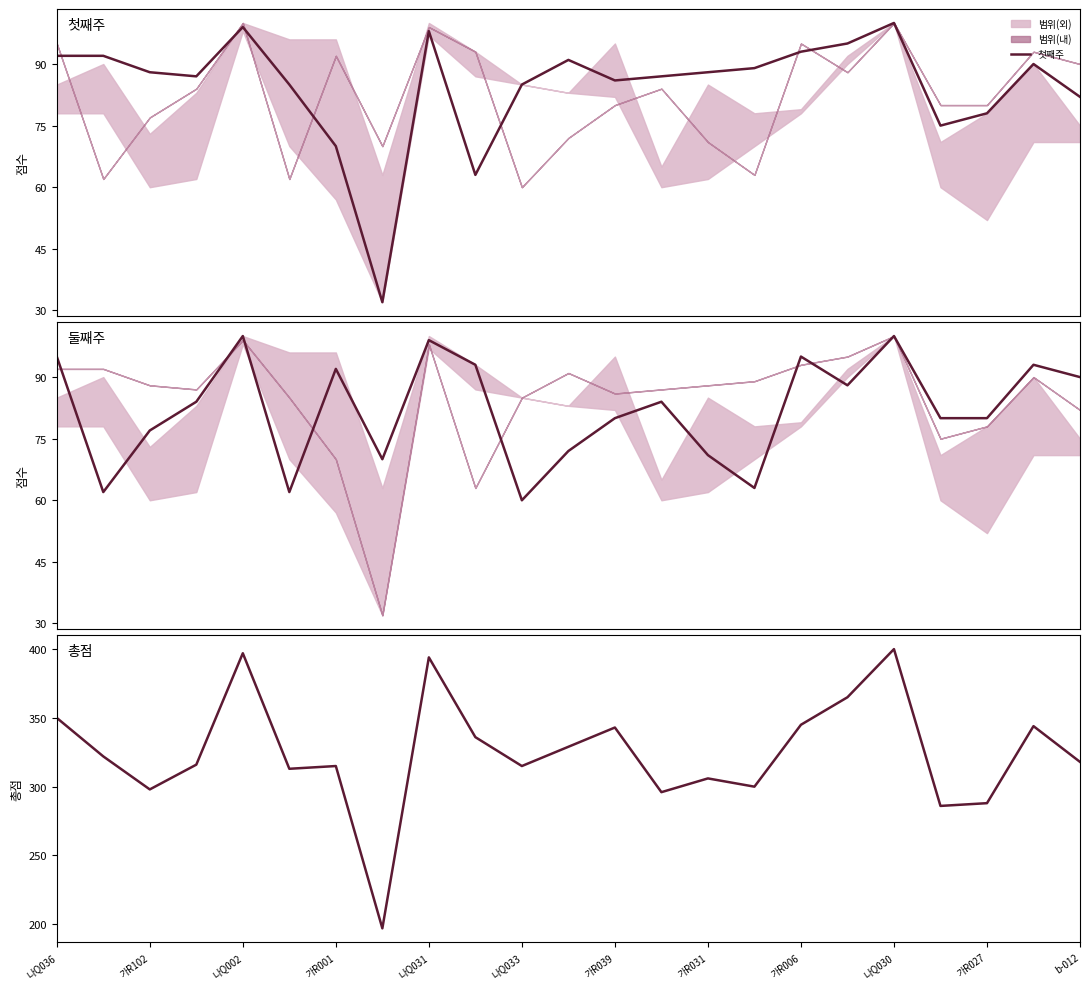

What is the lowest value of the 첫째주 series?

32